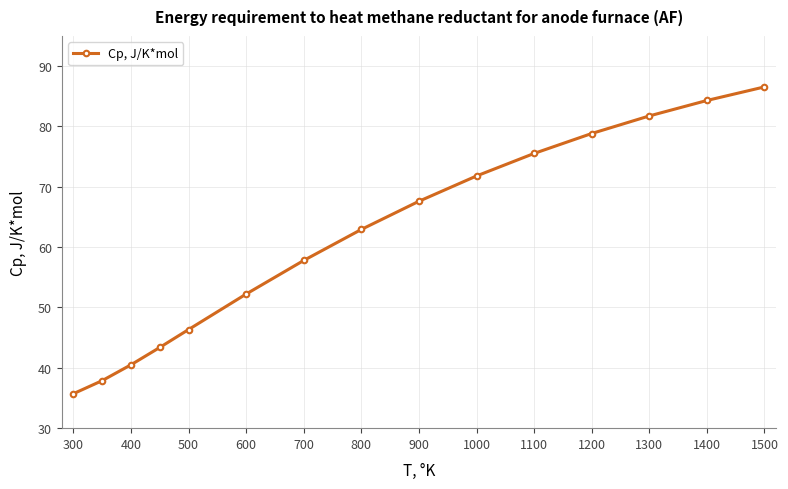

What is the value of the 14th point from the left?

84.3